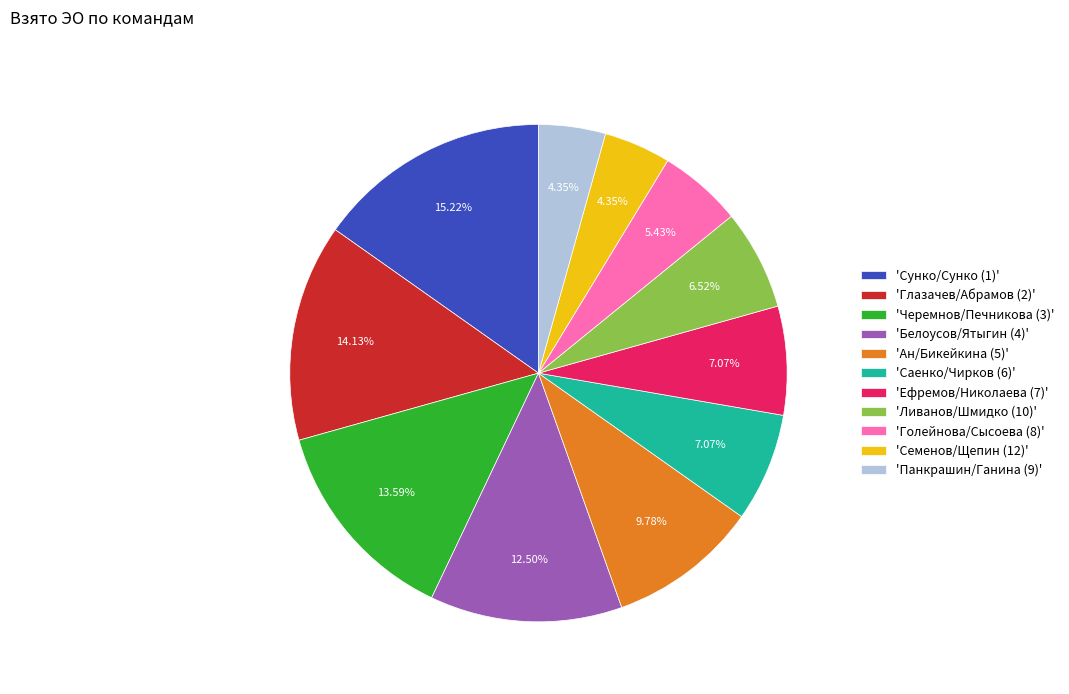

Is there any slice that represents more than half of the pie?

No